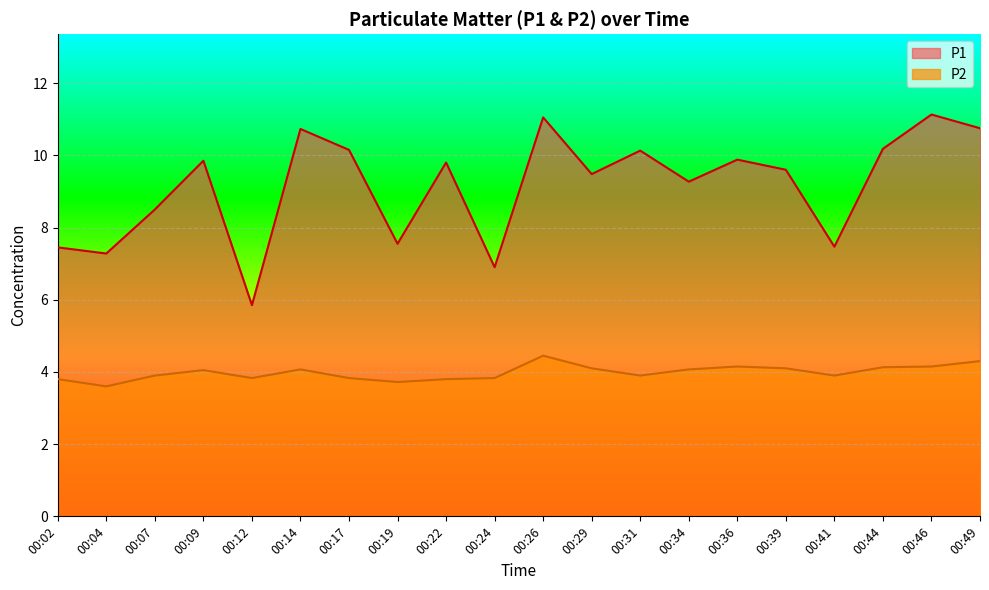

Is it true that P1 equals 9.8 at 00:22?

True